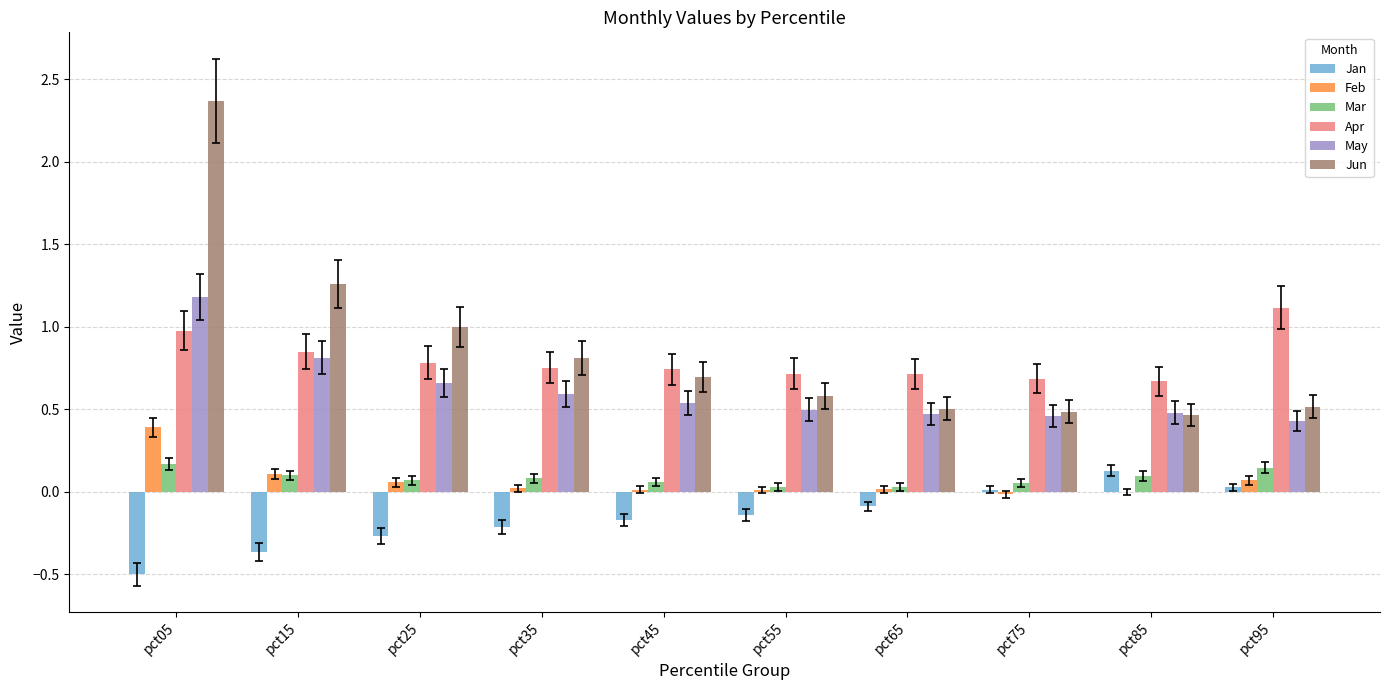

How many series are shown in this chart?

6